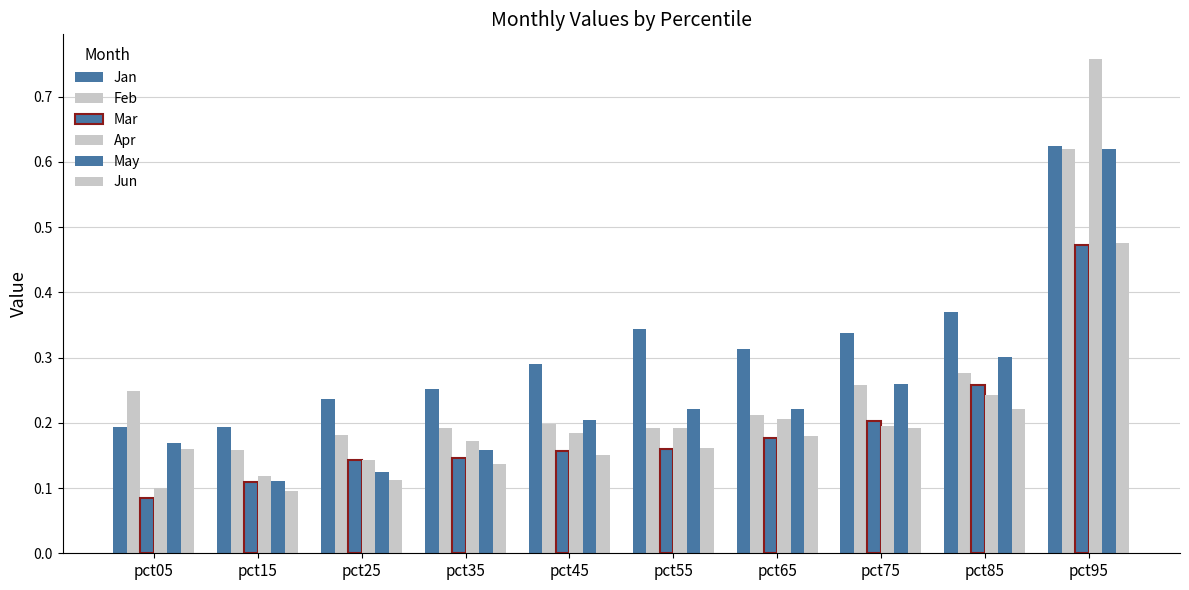

Count the number of categories in the chart.

10